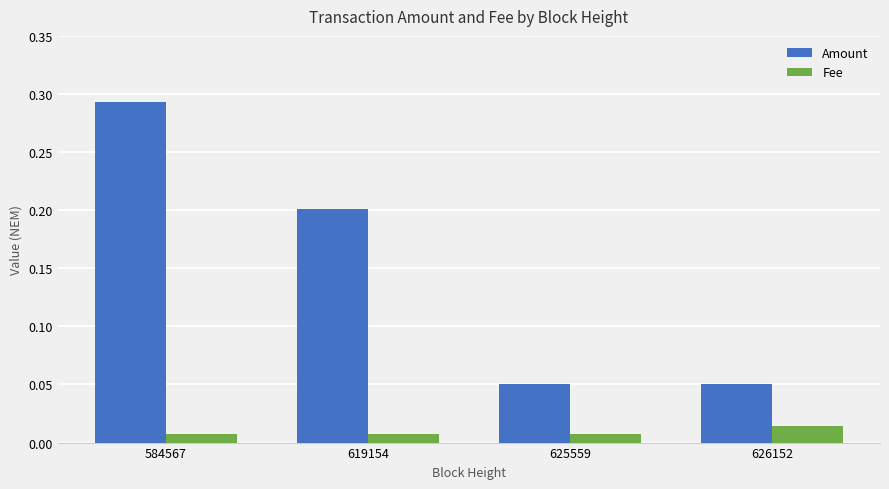

Which series has the largest total across all categories?

Amount